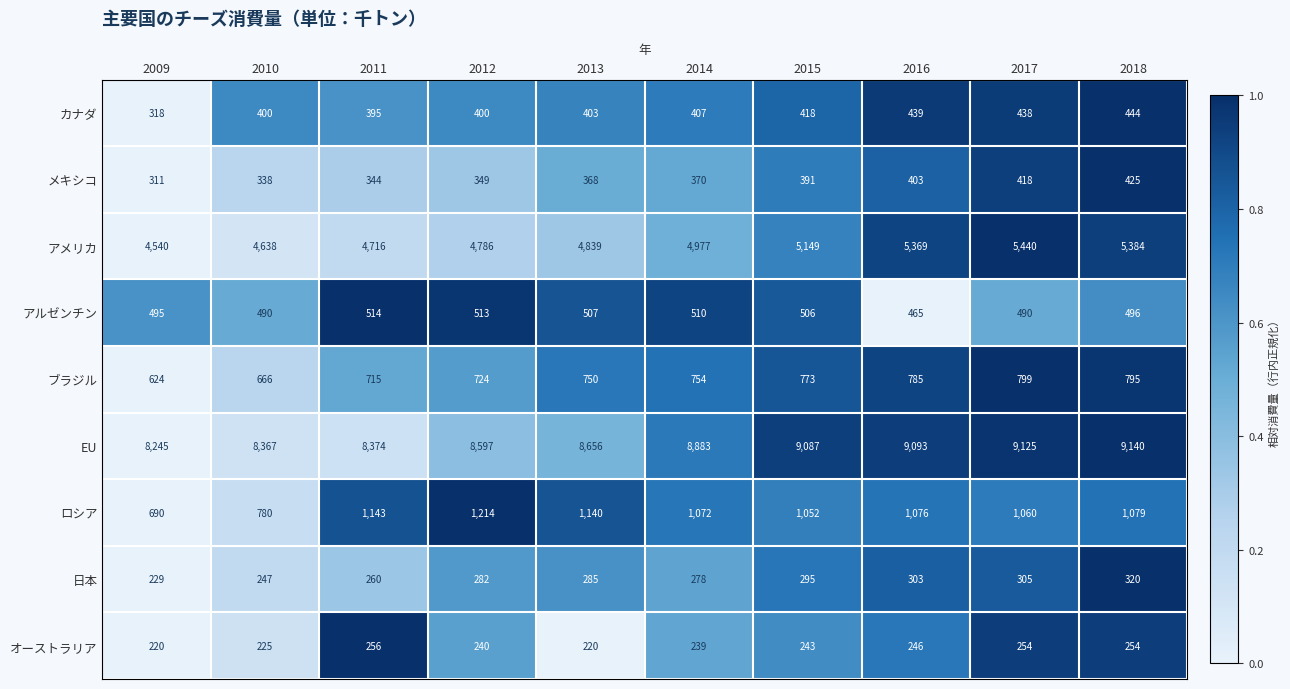

Count the number of categories in the chart.

10